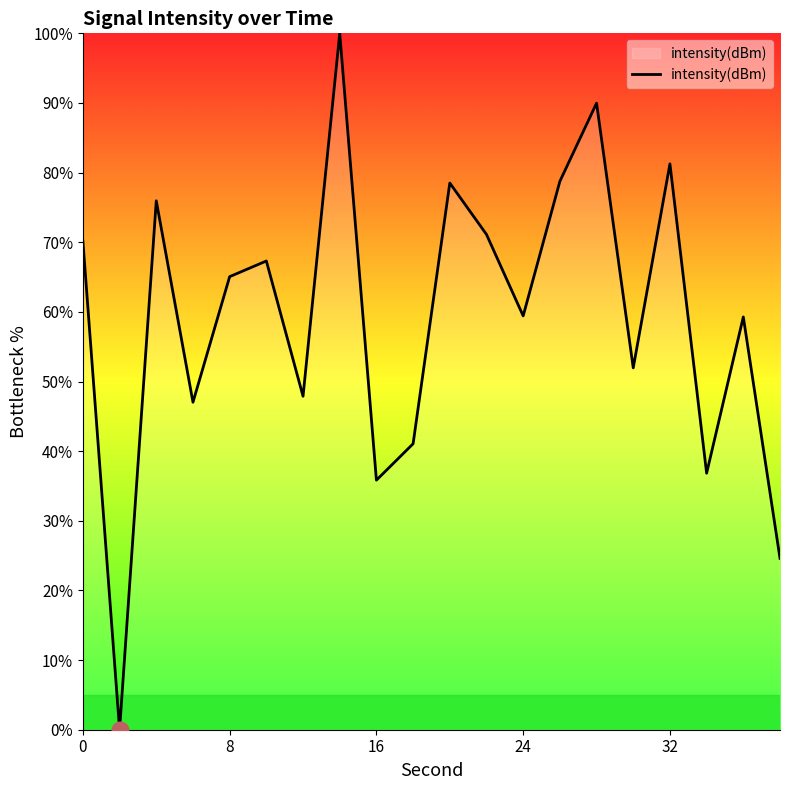

How many interior local valleys (lower than both neighbors) does the data have?

7